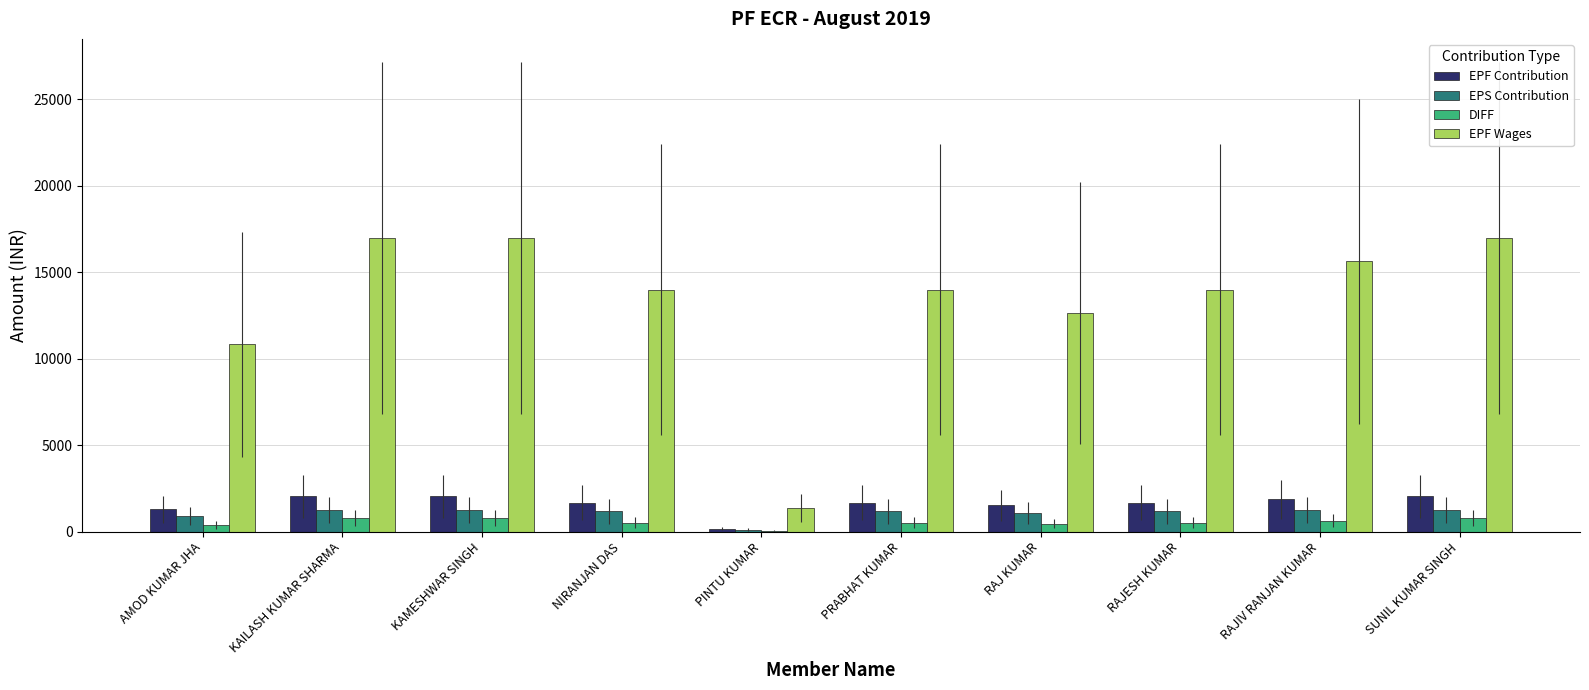

What is the greatest value displayed?

16962